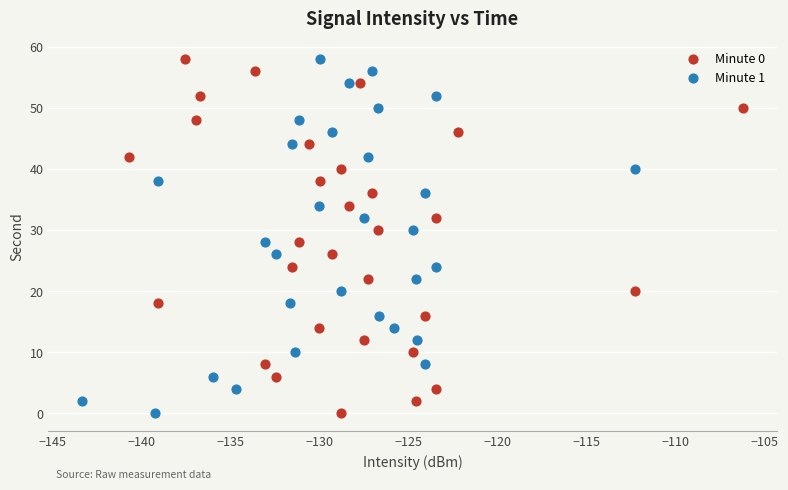

What are all the series names shown in the legend?

Minute 0, Minute 1